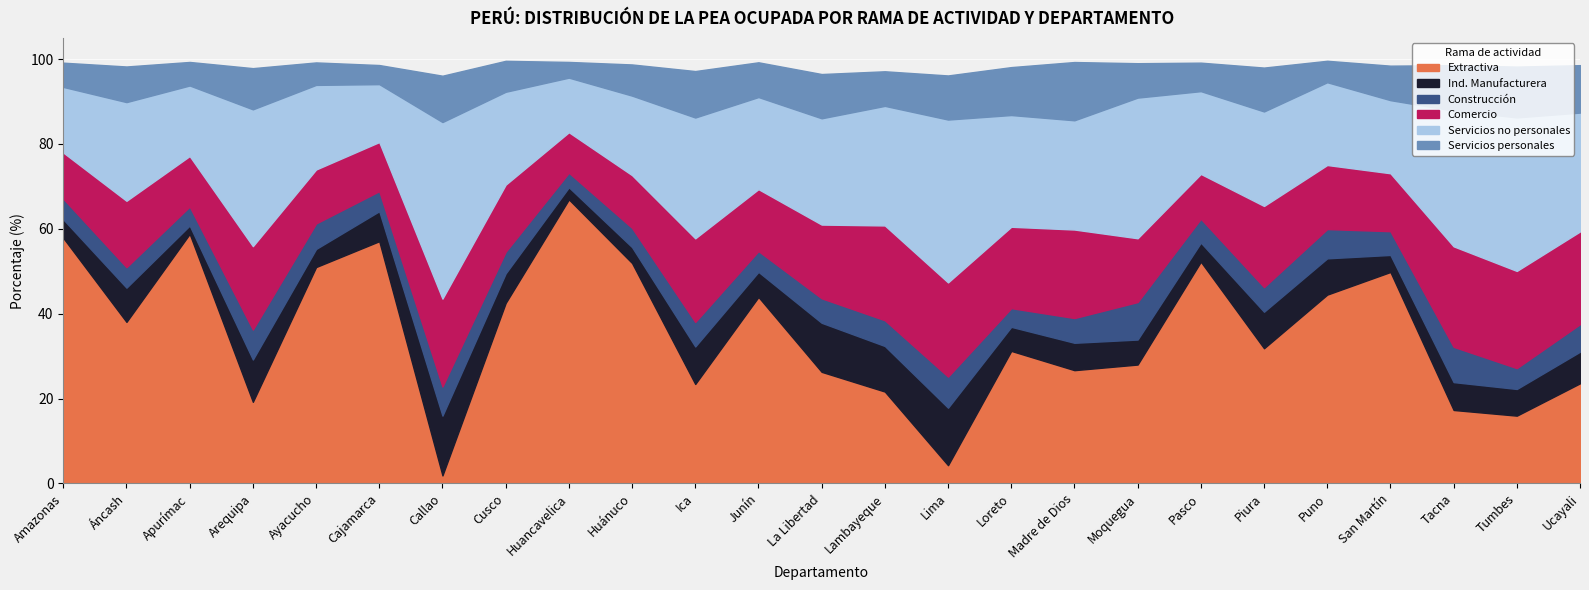

Which category has the highest value in the Extractiva series?

Huancavelica